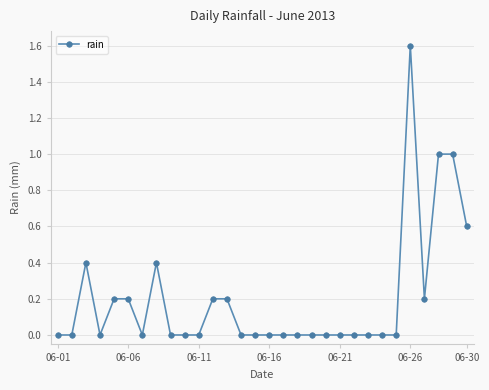

True or false: the data has more than 1 interior local peaks.

True